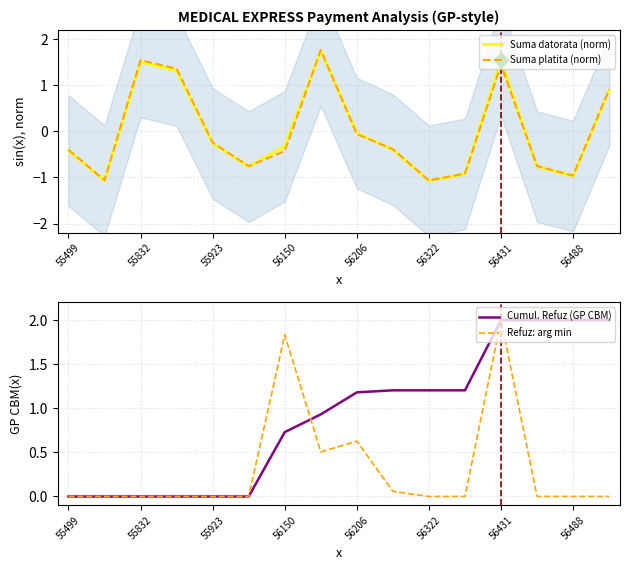

Which series has the widest spread of values?

Suma platita (norm)